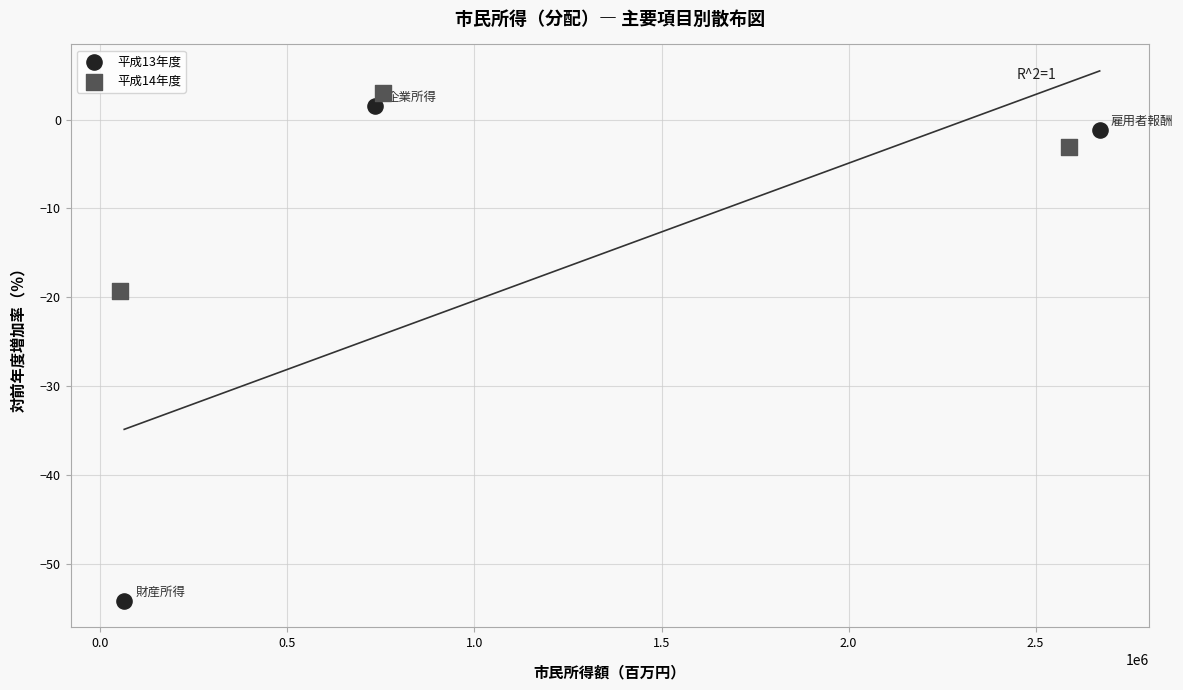

What are all the series names shown in the legend?

平成13年度, 平成14年度